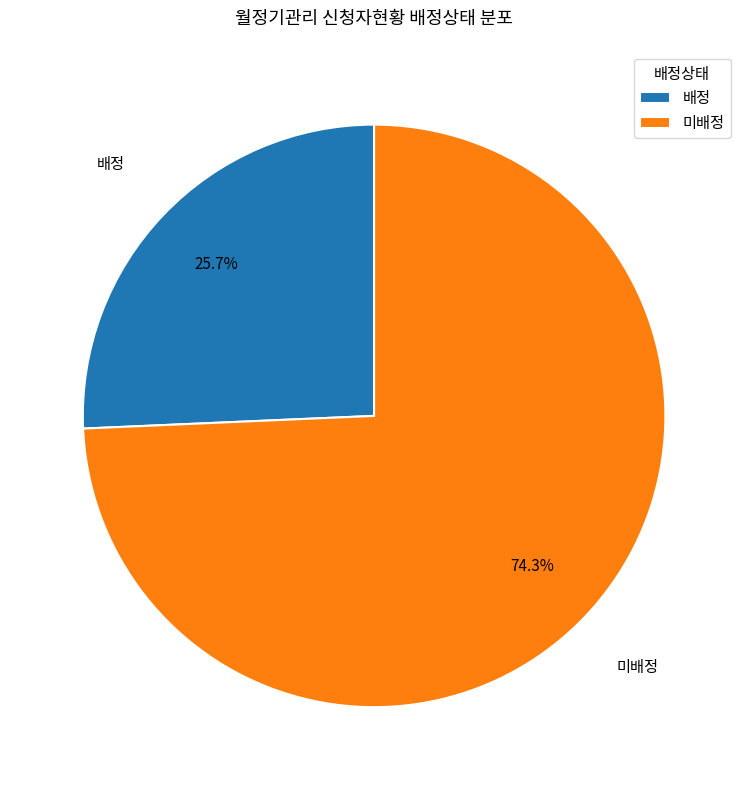

What is the majority slice?

미배정